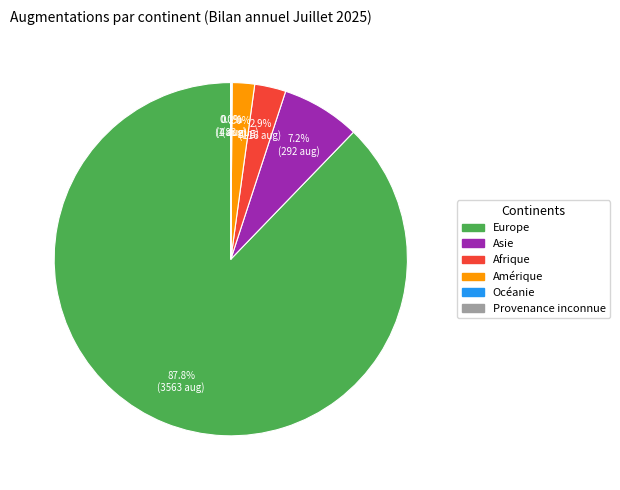

Is there any slice that represents more than half of the pie?

Yes